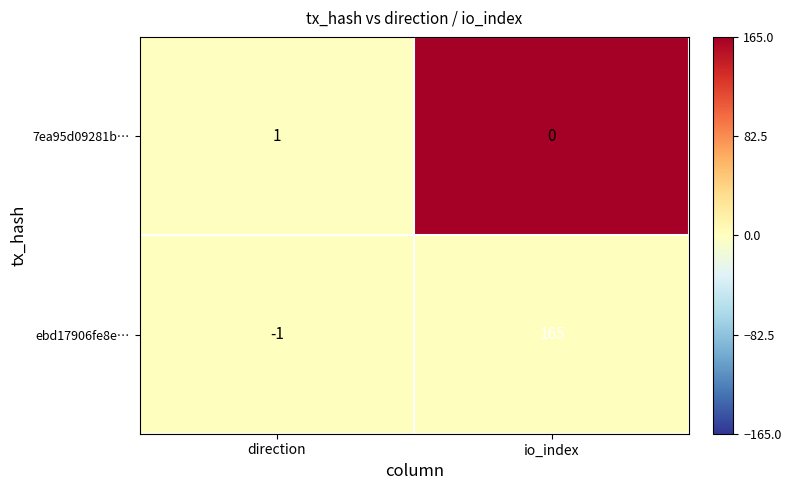

Is it true that ebd17906fe8e… equals -2 at direction?

False